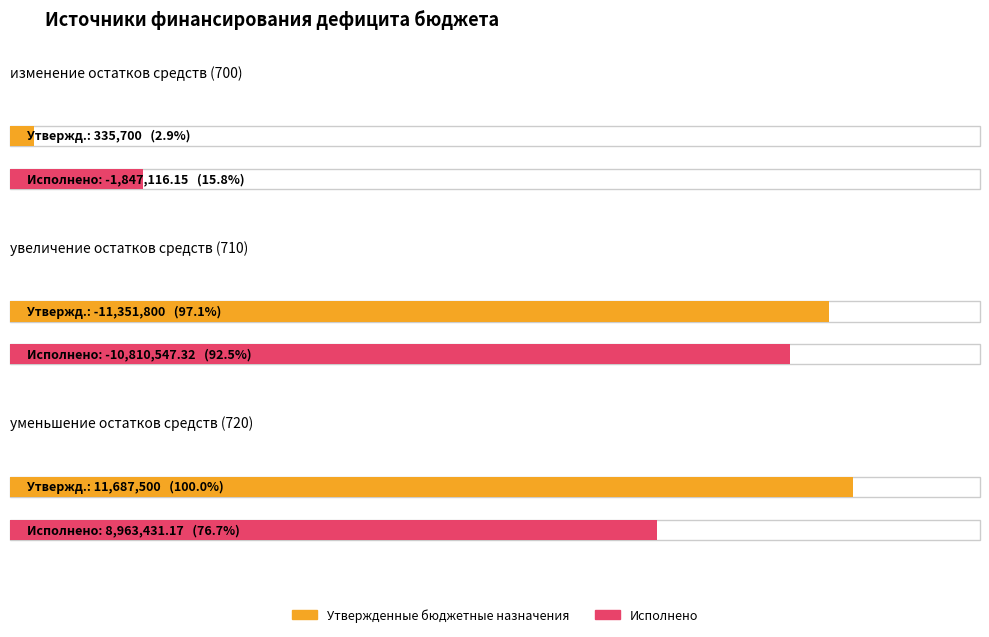

Is the value of Утвержденные бюджетные назначения at увеличение остатков средств (710) greater than the value of Исполнено at увеличение остатков средств (710)?

No